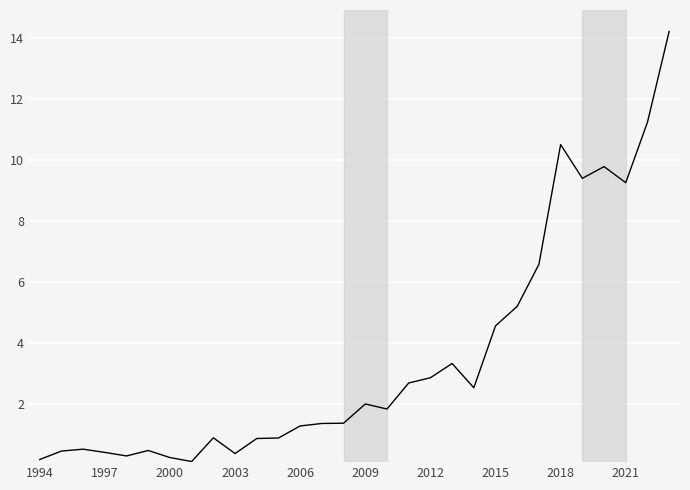

What is the difference between the maximum and minimum values?

14.1